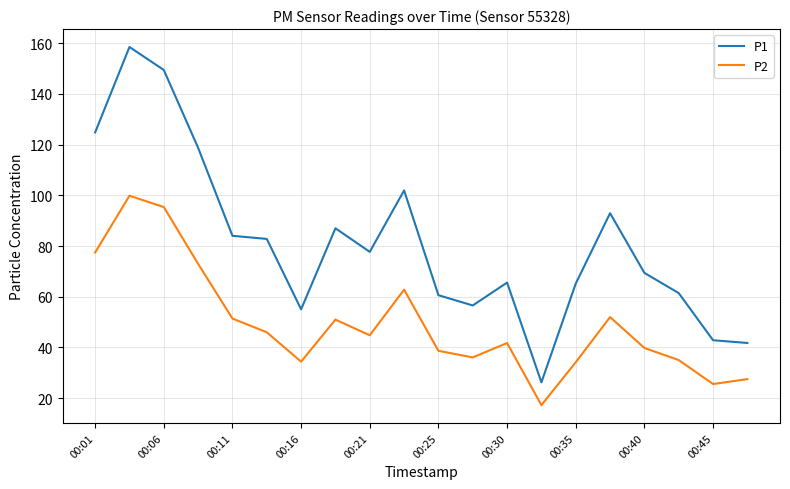

List the series in order of their peak value, highest first.

P1, P2